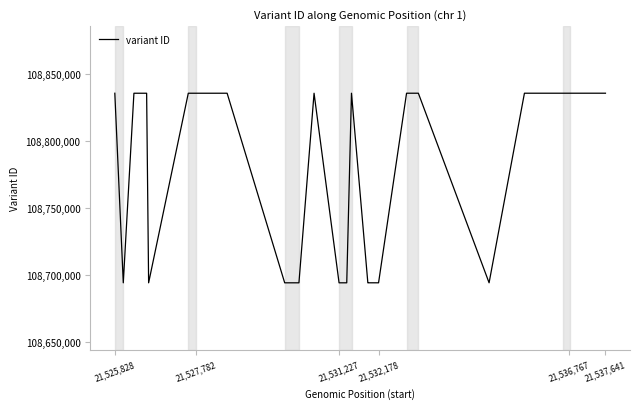

What is the sum of all values?

3916377318